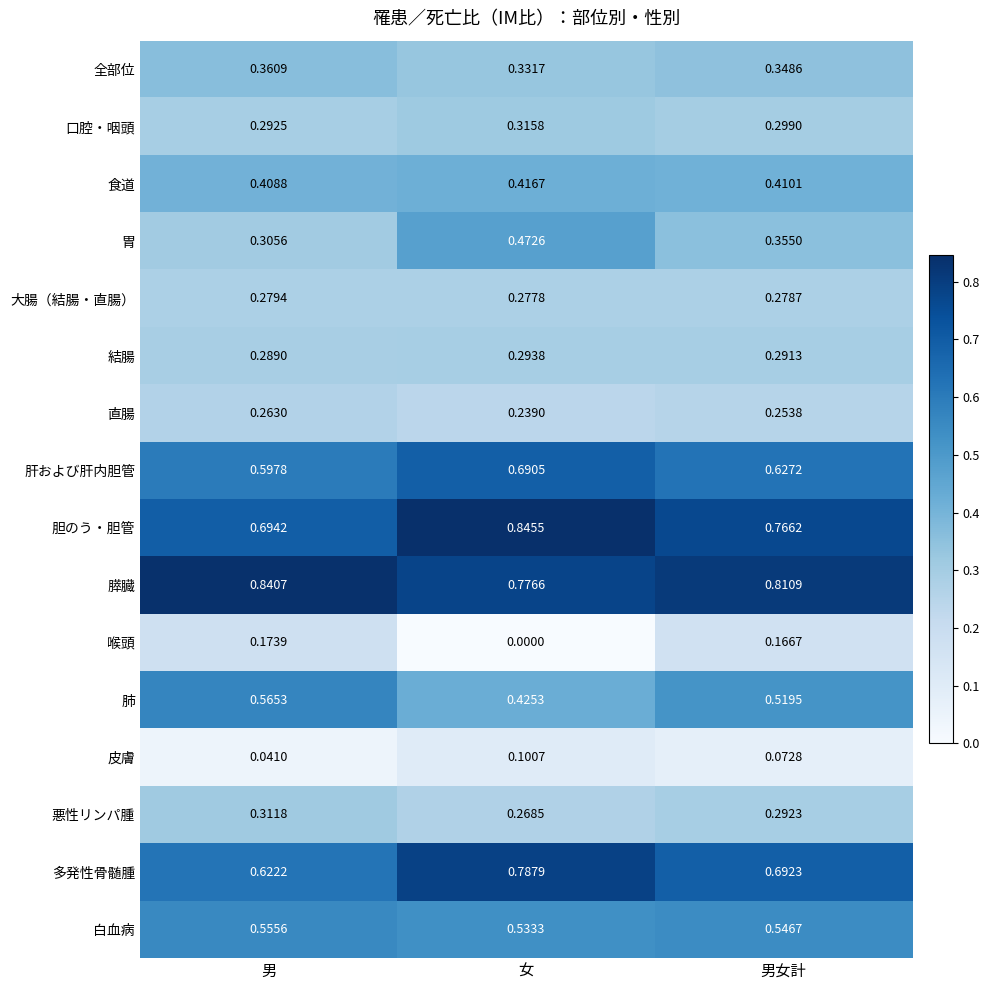

At how many categories does at least one series exceed 0?

3